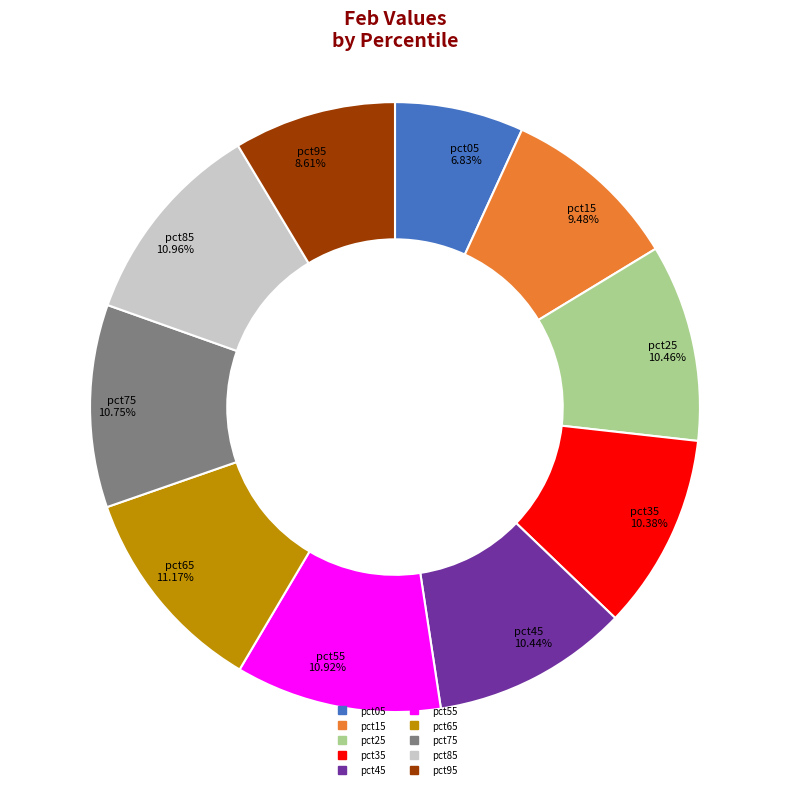

Which slice is the smallest?

pct05